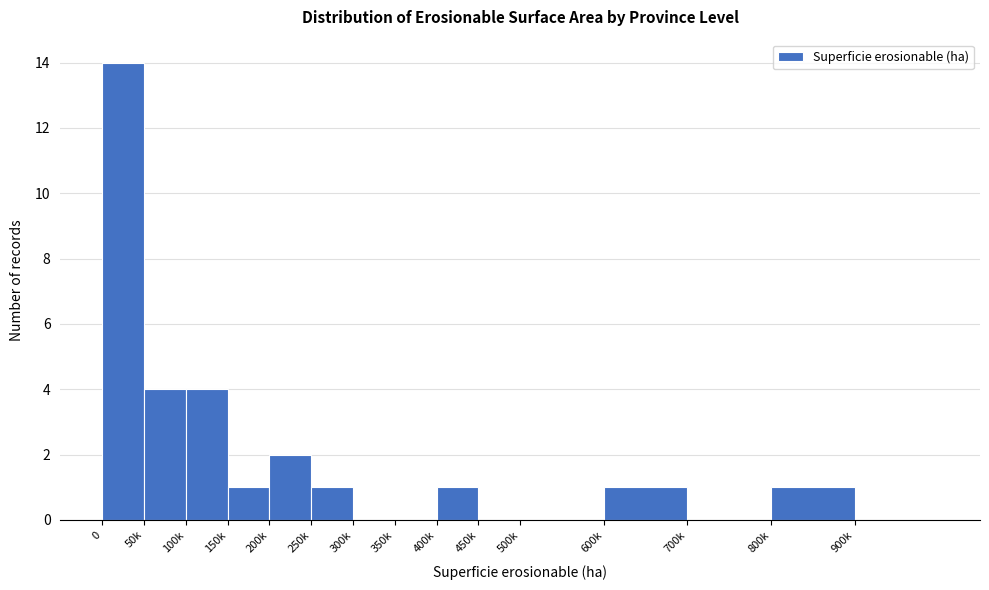

Reading left to right, what are all the values shown in this chart?

0=14	50k=4	100k=4	150k=1	200k=2	250k=1	300k=0	350k=0	400k=1	450k=0	500k=0	600k=1	700k=0	800k=1	900k=0